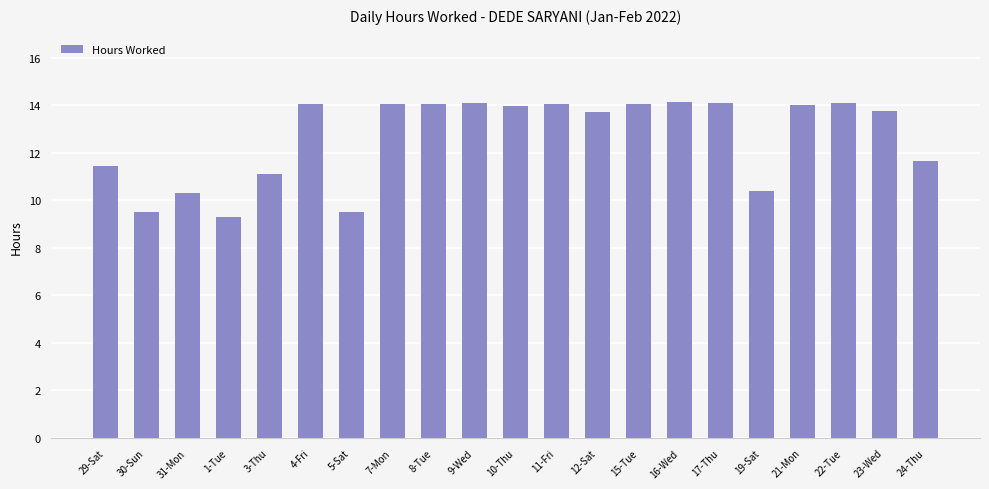

At which label does the data first exceed 13?

4-Fri